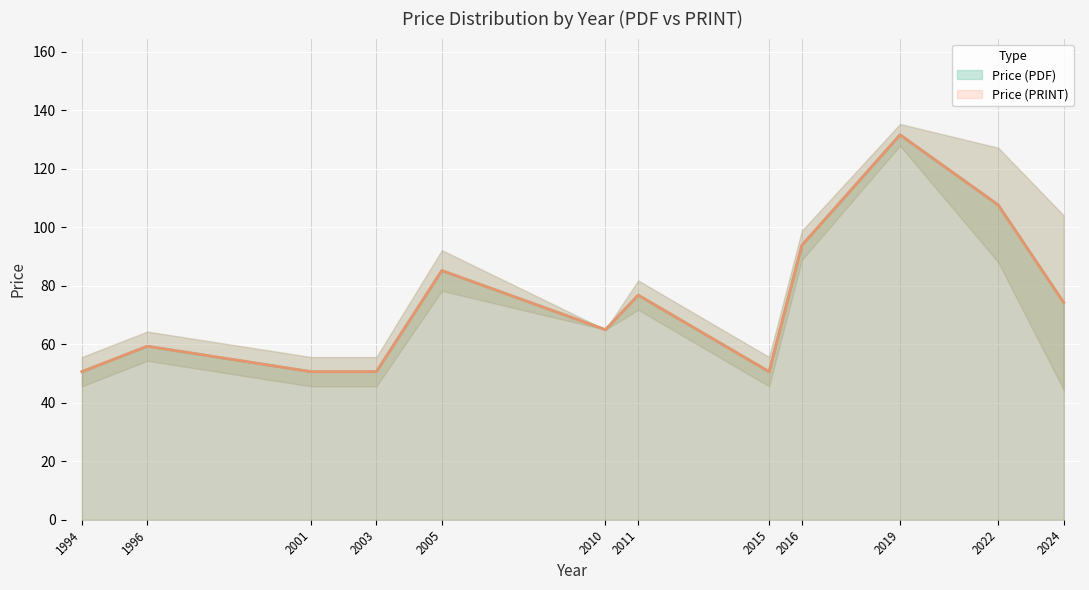

What is the total value across all series at 2022?

187.7